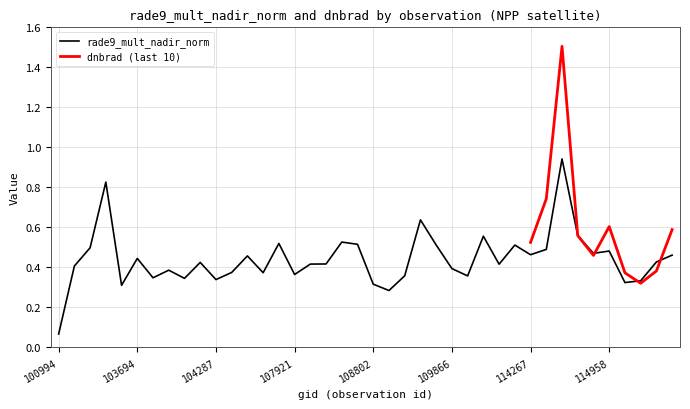

Reading left to right, extract all data points from this chart.

100994=0.1	539=0.4	102972=0.5	102980=0.8	103574=0.3	103694=0.4	103702=0.3	103818=0.4	103936=0.3	104170=0.4	104287=0.3	104414=0.4	104530=0.5	107573=0.4	107744=0.5	107921=0.4	108103=0.4	108281=0.4	108632=0.5	108645=0.5	108802=0.3	108816=0.3	109157=0.4	109679=0.6	109691=0.5	109866=0.4	2276=0.4	110213=0.6	110385=0.4	2933=0.5	114267=0.5	114382=0.5	114496=0.9	114731=0.6	114845=0.5	114958=0.5	115096=0.3	115209=0.3	115321=0.4	115436=0.5